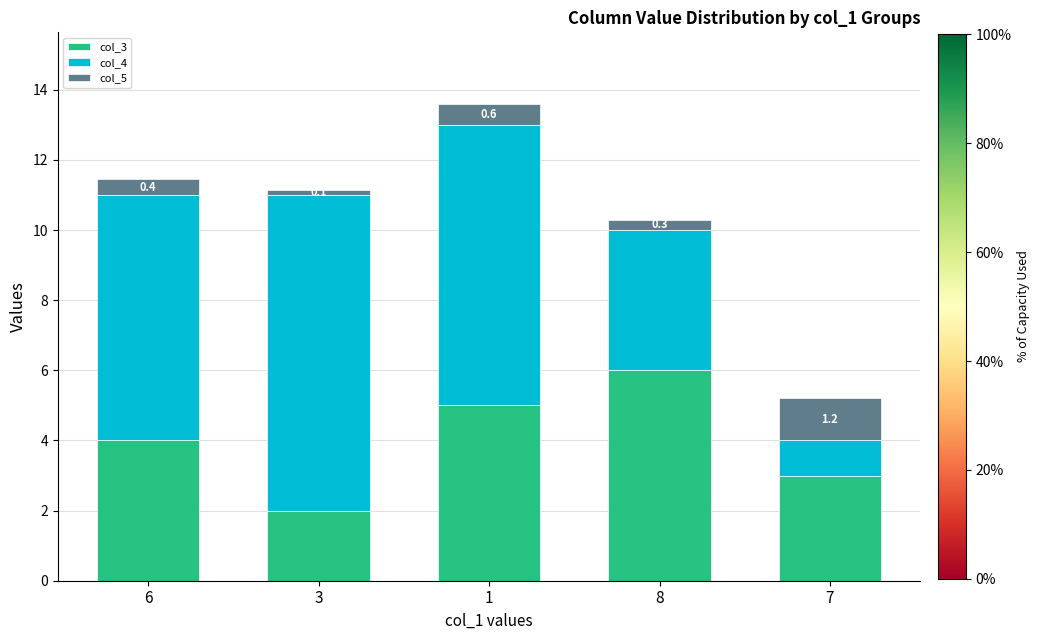

The col_3 series shows 5.0 at 1. True or false?

True